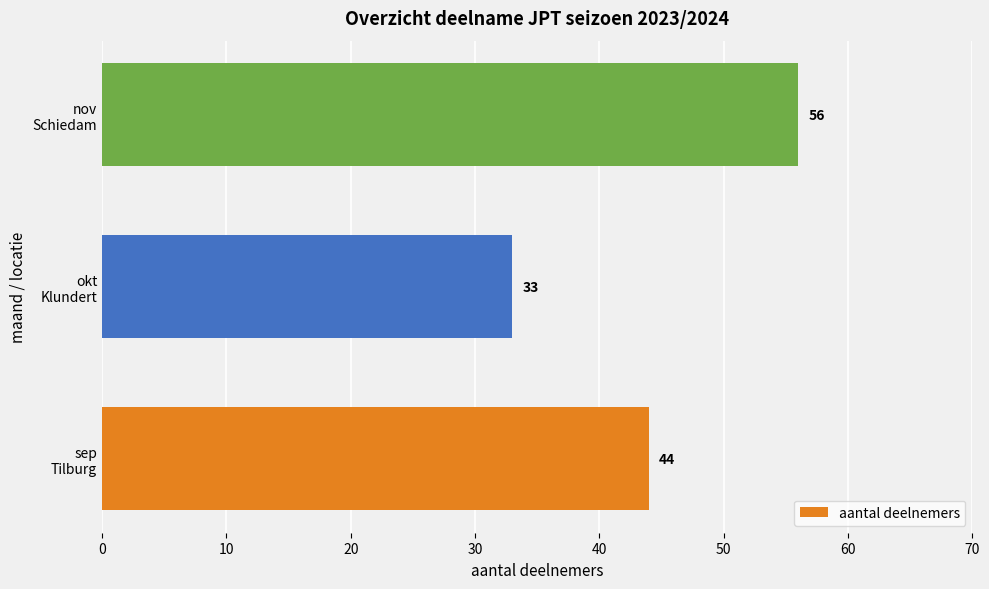

At which category does the chart reach its minimum across all series?

okt
Klundert